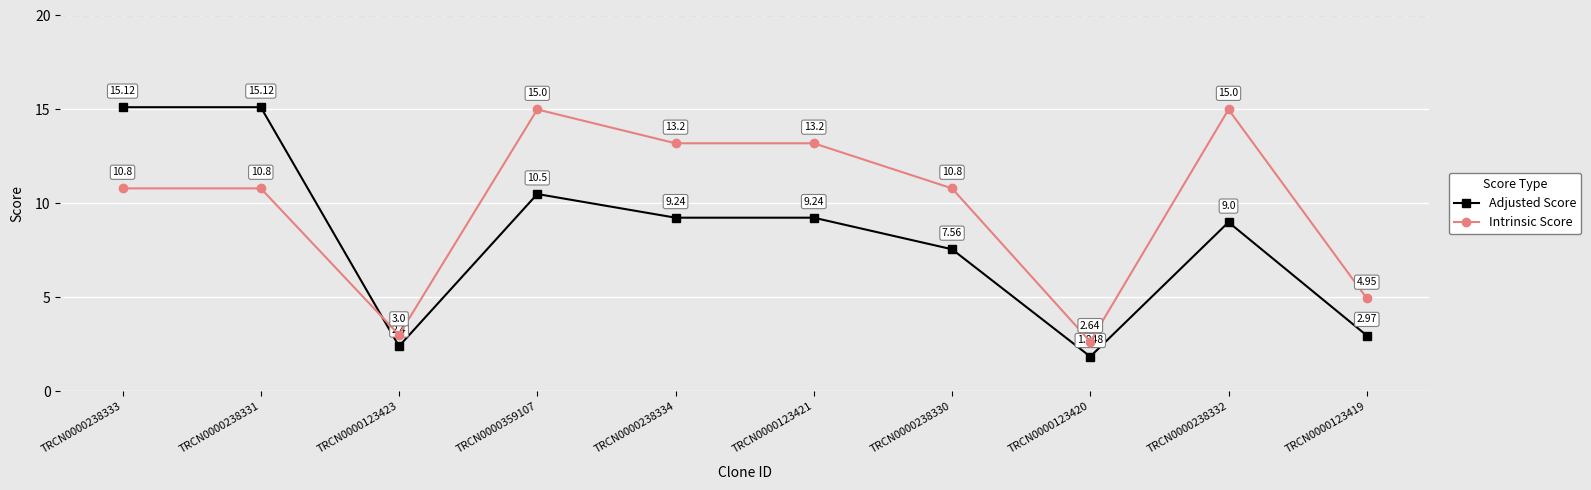

List the series in order of their peak value, highest first.

Adjusted Score, Intrinsic Score